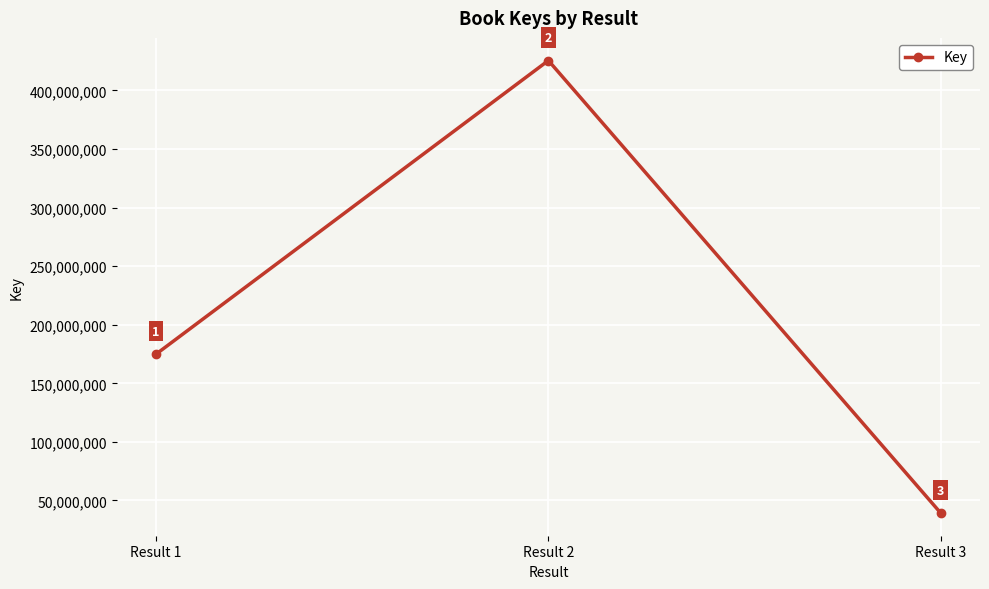

Reading right to left, extract all data points from this chart.

39214697	425523556	174869023